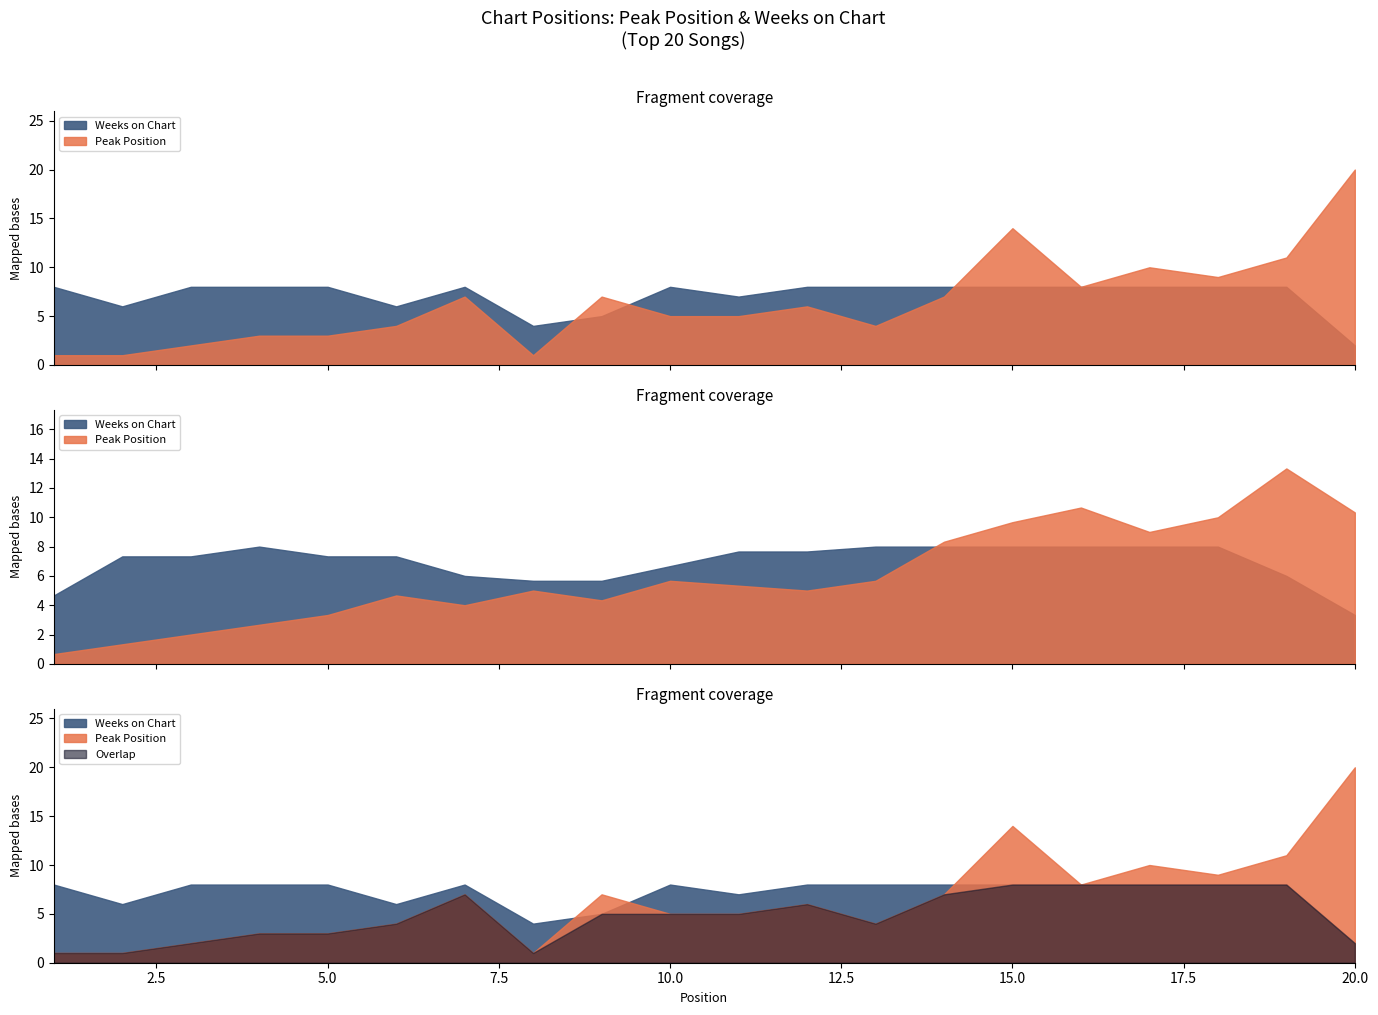

Which category has the highest value across all series?

20